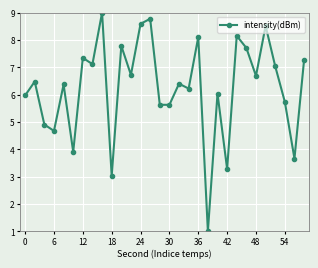

What is the value of the 8th point from the left?

7.1